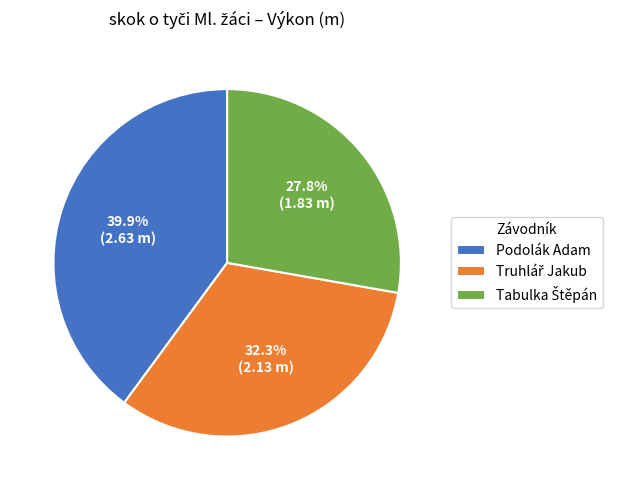

Which slice is the largest?

Podolák Adam